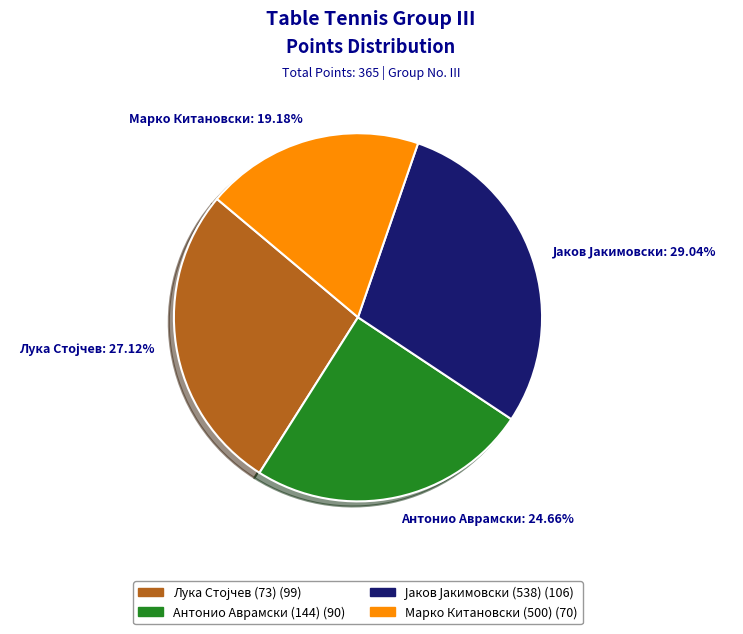

How many slices are in this pie chart?

4